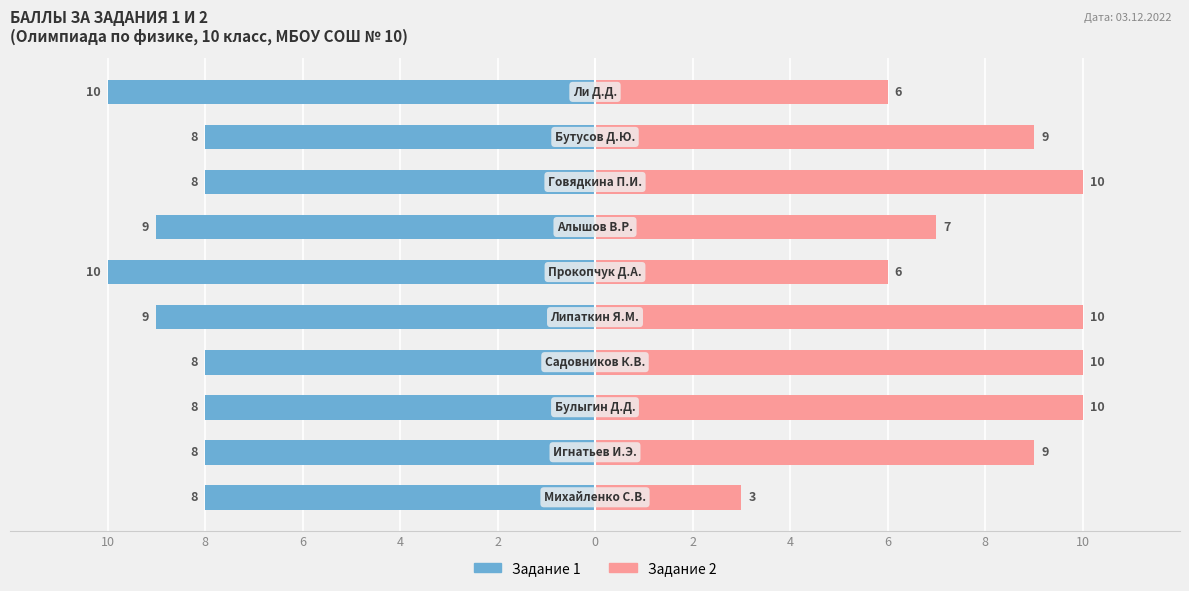

Rank the series at 2 from highest to lowest value.

Задание 2 (баллы), Задание 1 (баллы)